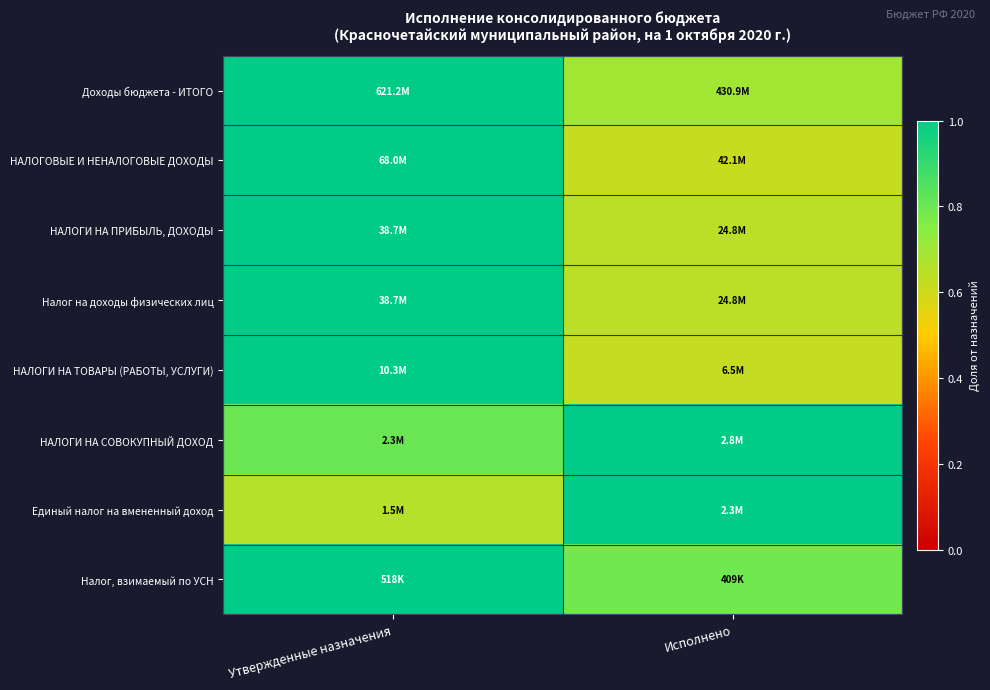

Which category has the lowest value across all series?

Исполнено